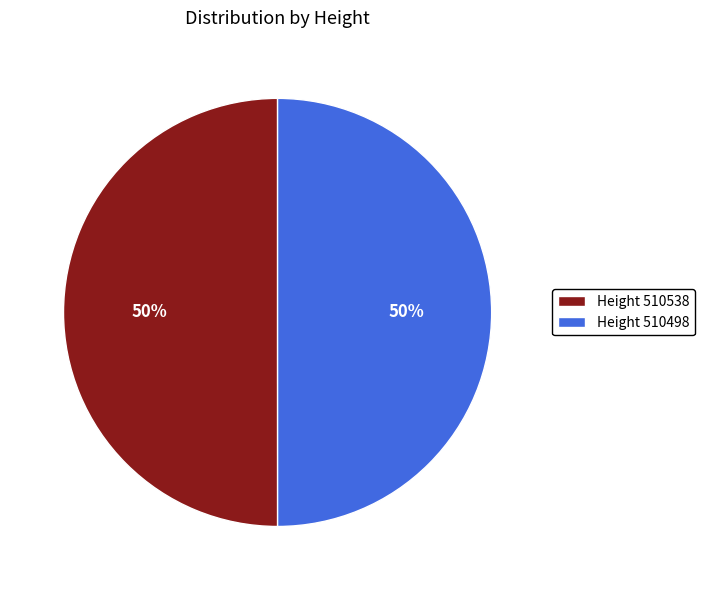

Approximately how many times larger is the value at Height 510498 compared to Height 510538?

1.0